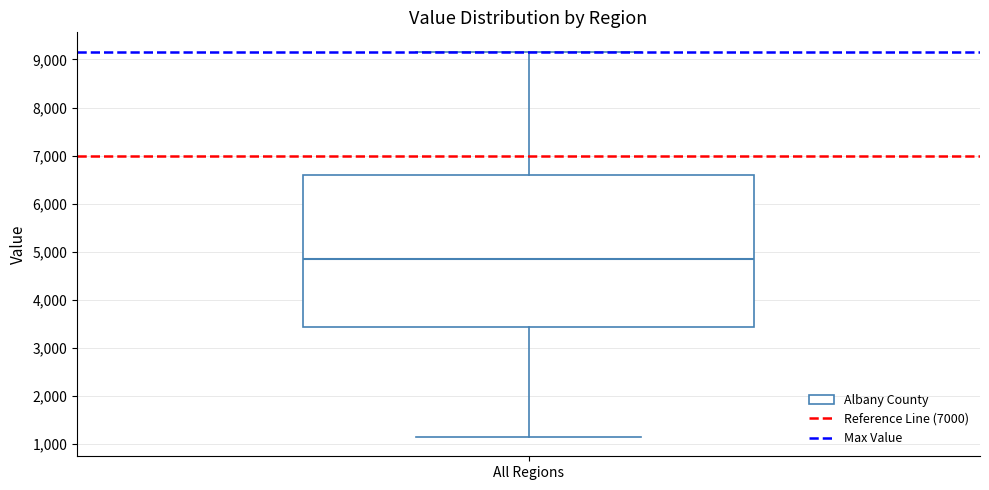

Transcribe this box plot: give where the median line is, the range the box spans, and where the two whiskers end, as read against the y-axis. The values are not printed on the chart, so give them approximately, as read against the axis.

median 4900, box 3400 to 6600, whiskers 1100 to 9200